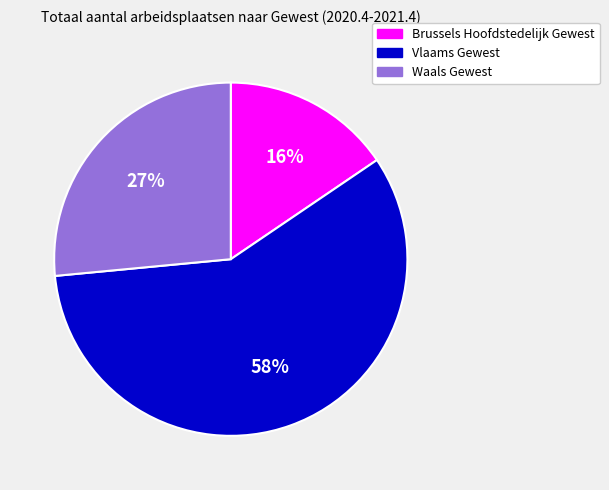

Does Vlaams Gewest represent more than half of the total?

Yes